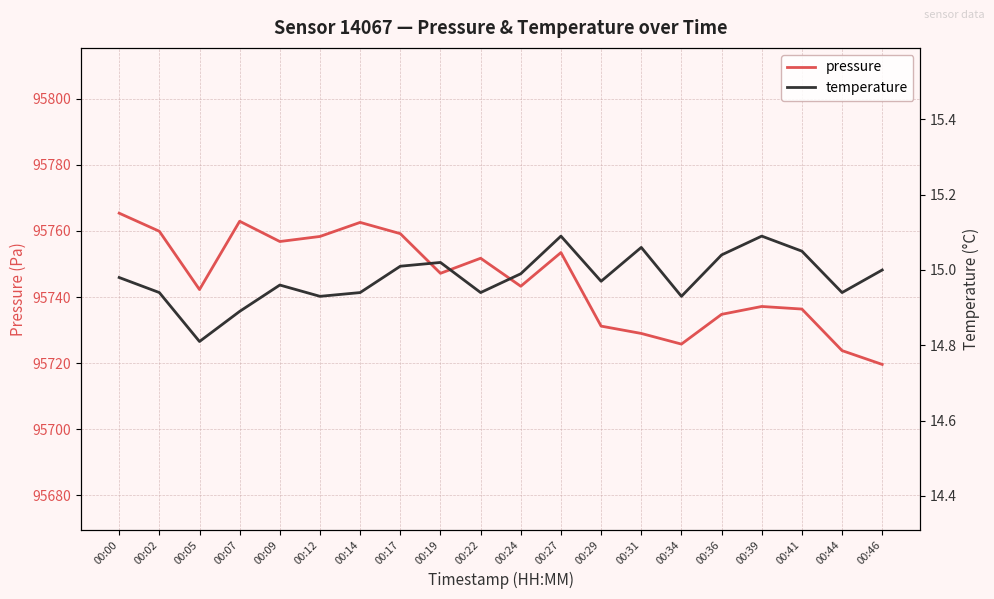

Which has a higher value, 00:14 or 00:41?

00:14